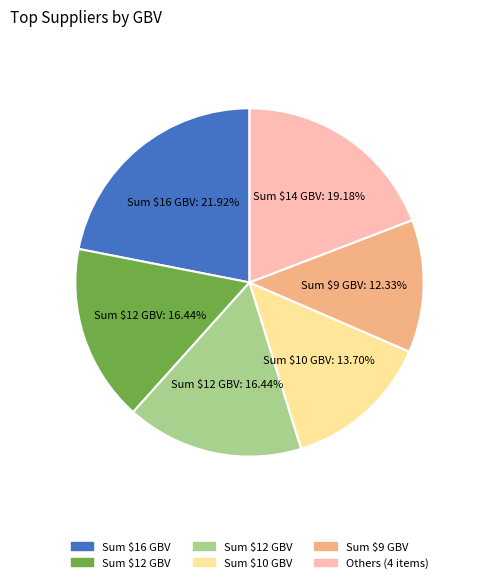

Is there a majority slice in this chart?

No